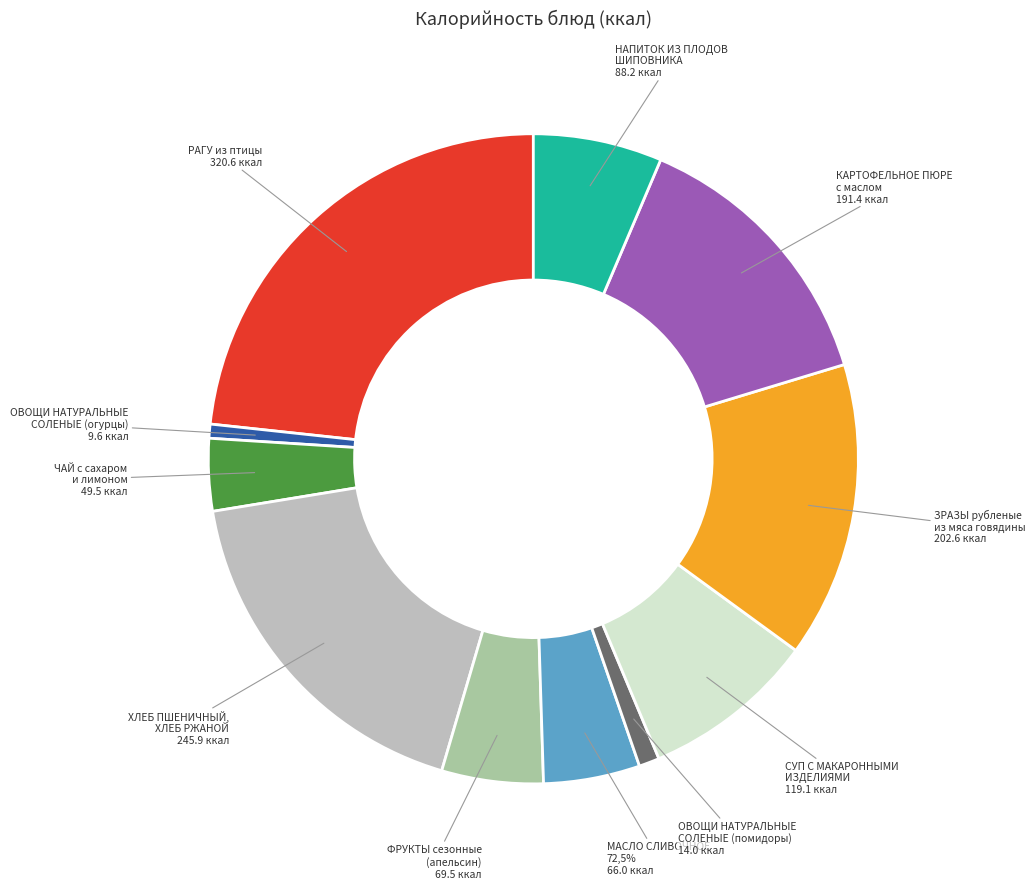

How many slices are in this pie chart?

11